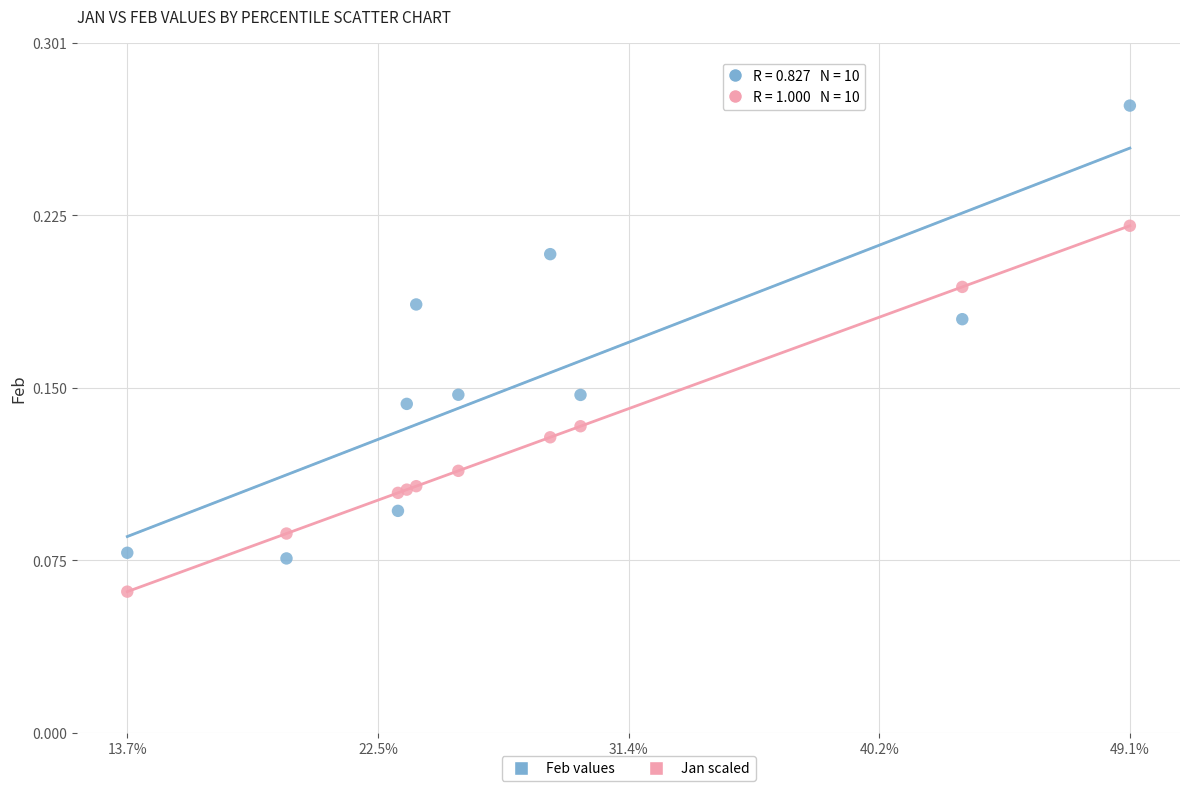

Which series contains the highest Y value?

Feb values